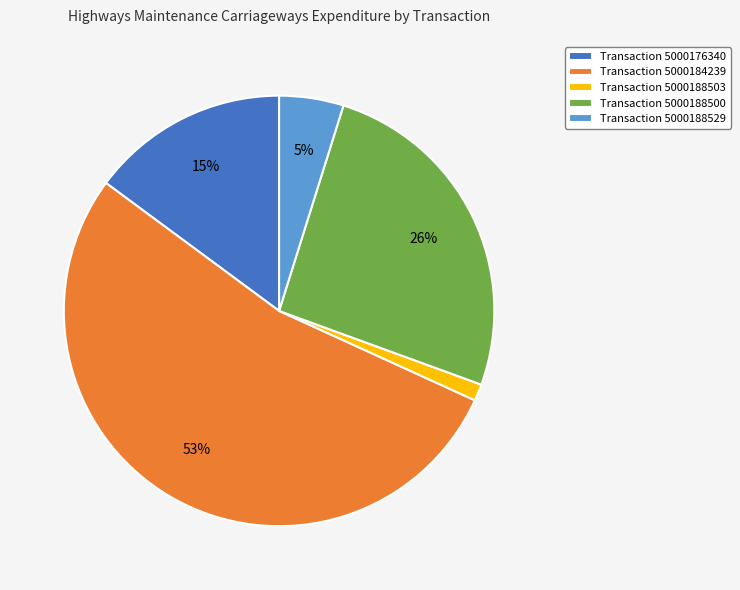

Between Transaction 5000188500 and Transaction 5000188529, which is larger?

Transaction 5000188500